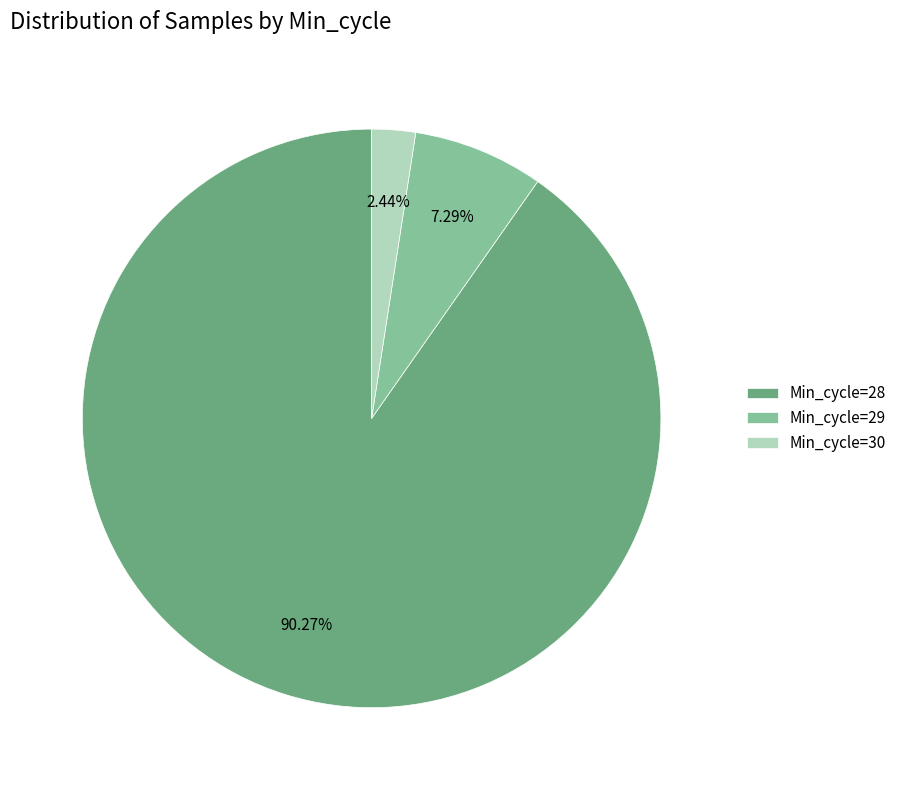

How many segments does this pie chart have?

3